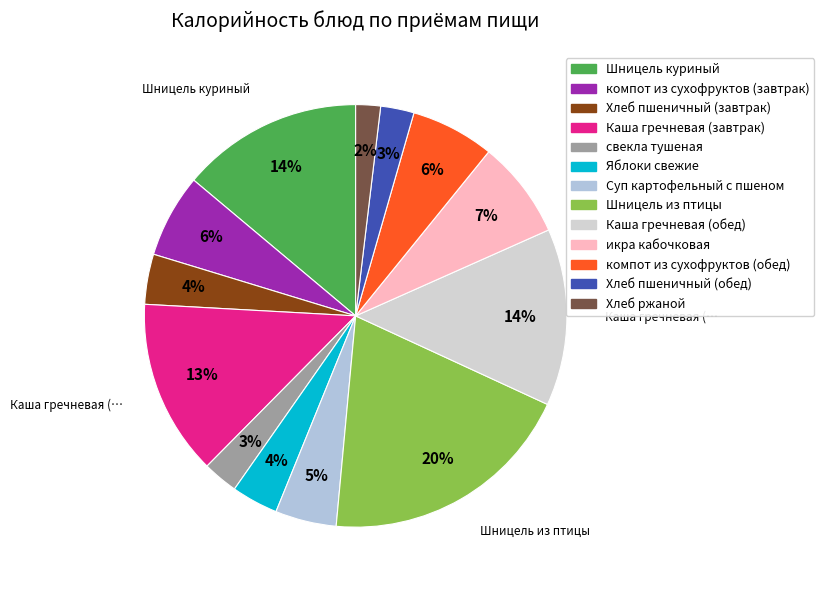

True or false: Каша гречневая (завтрак) accounts for 24% of the total.

False